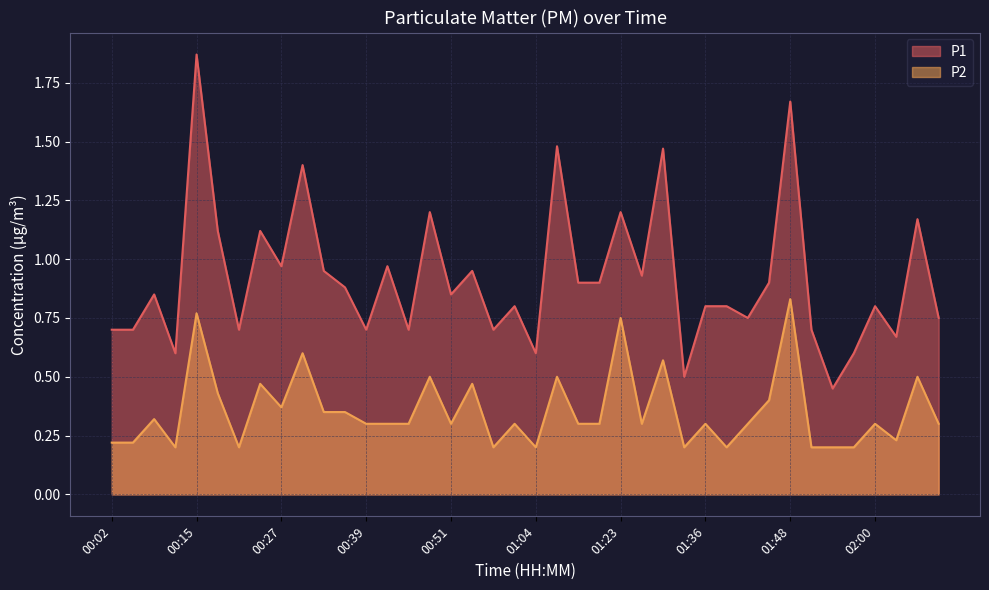

Rank the series by their average value, from lowest to highest.

P2, P1